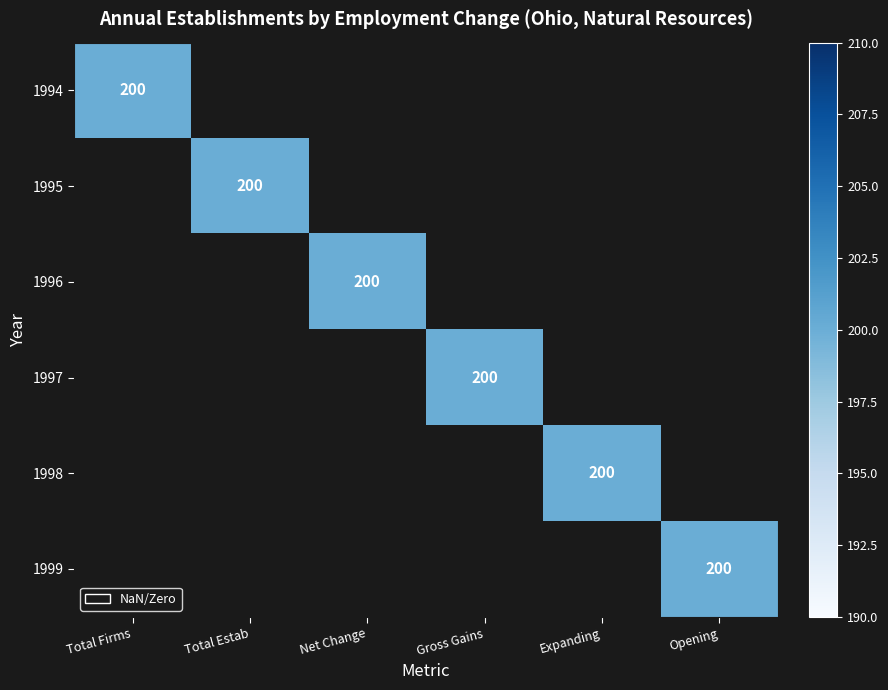

What is the highest value of the 1999 series?

200